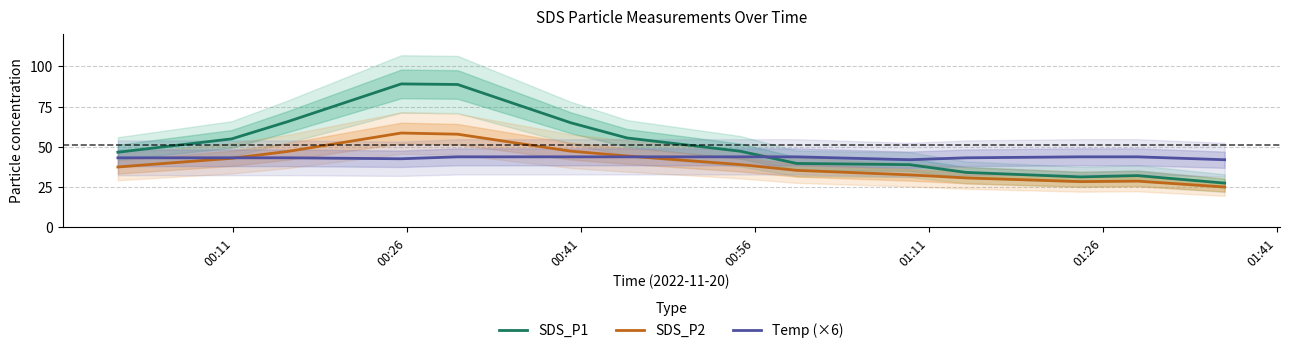

True or false: Temp (×6) and SDS_P1 cross at least once.

True